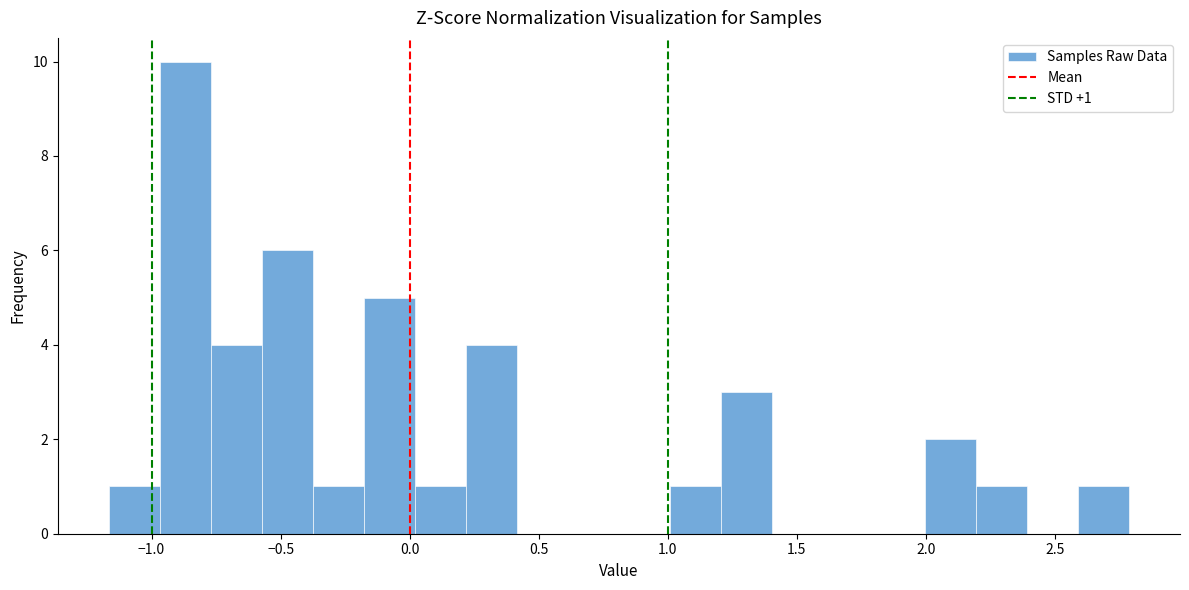

Read against the x-axis, roughly where is the centre of the tallest bar?

-0.85